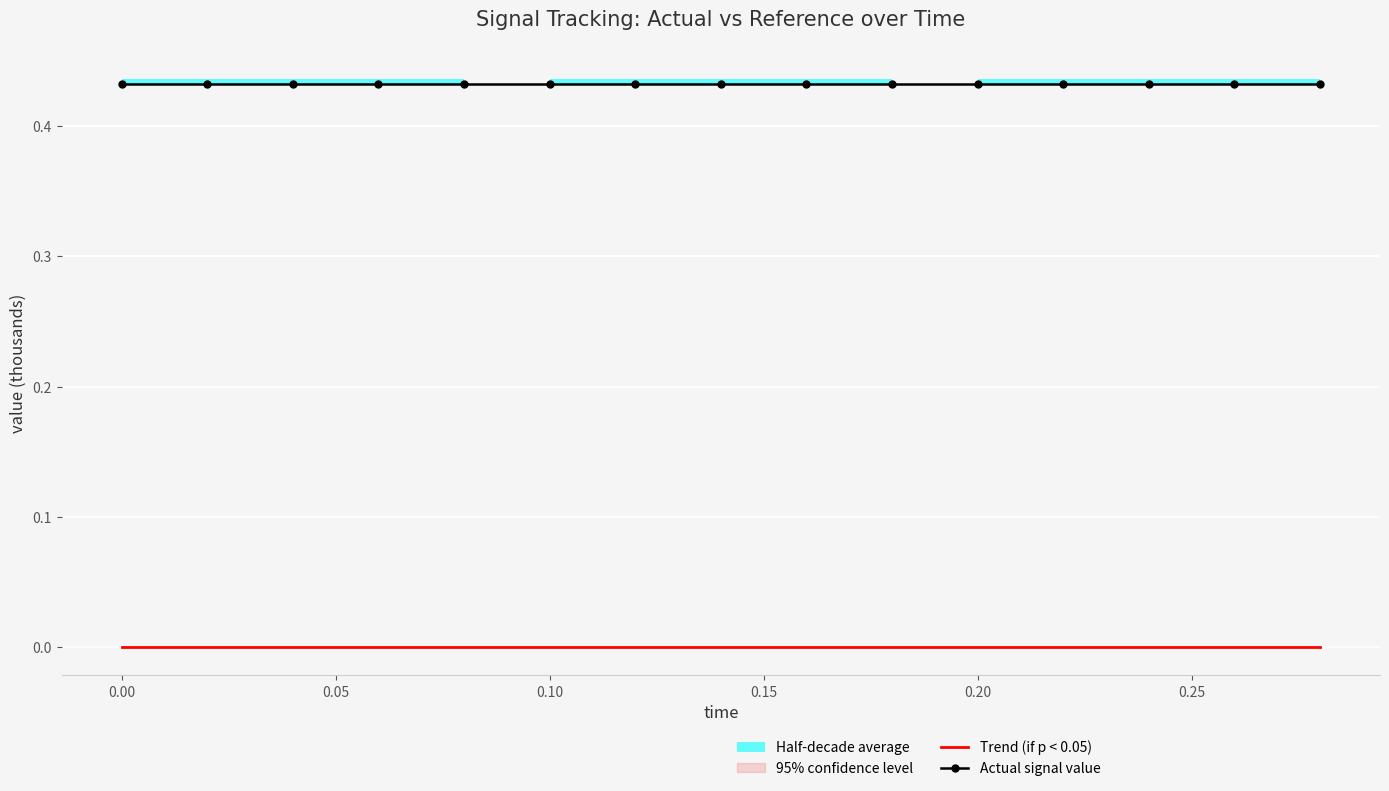

Which series has the largest range (max minus min)?

Trend (if p < 0.05)